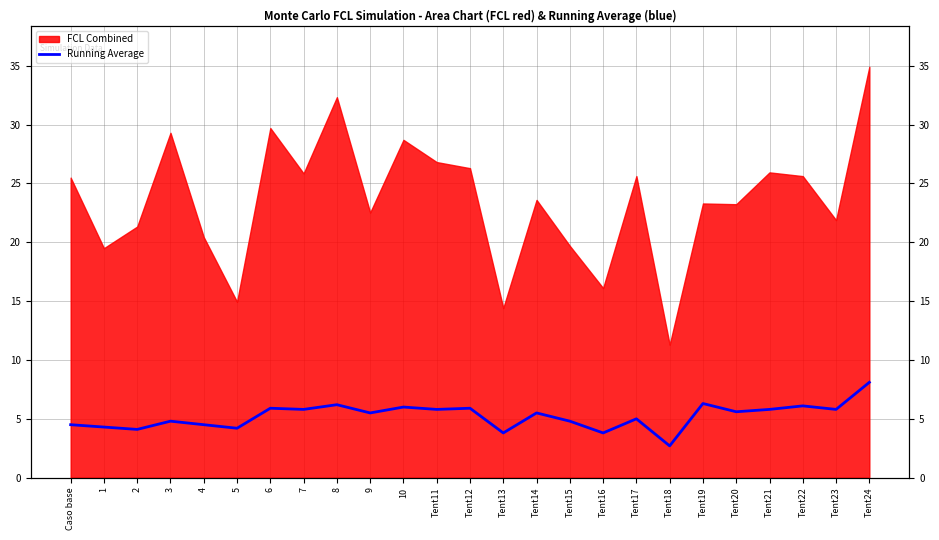

Between Tent17 and 8, which is larger?

8